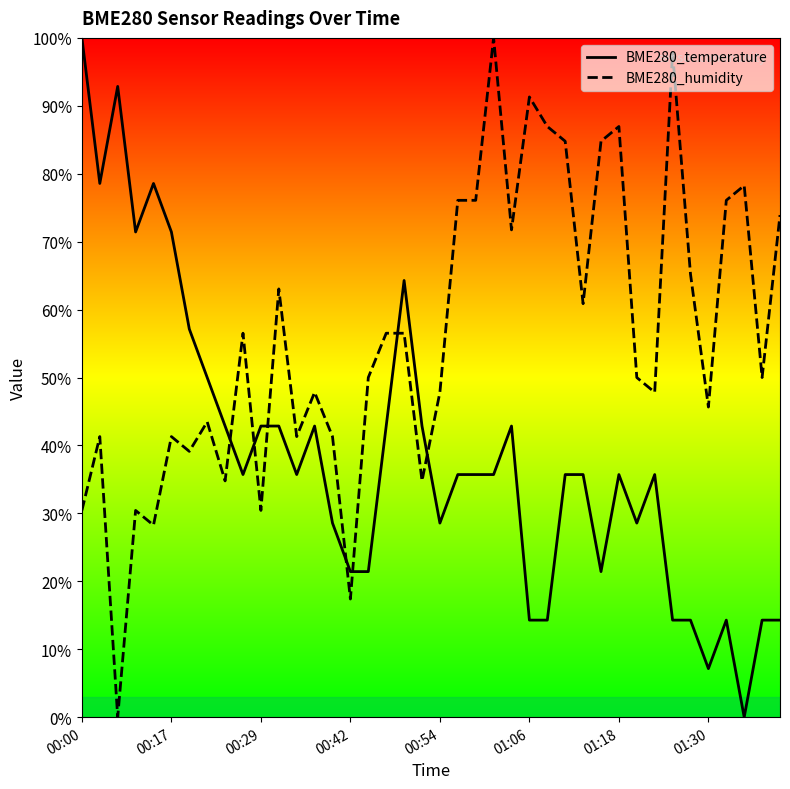

At which category does the chart reach its minimum across all series?

37